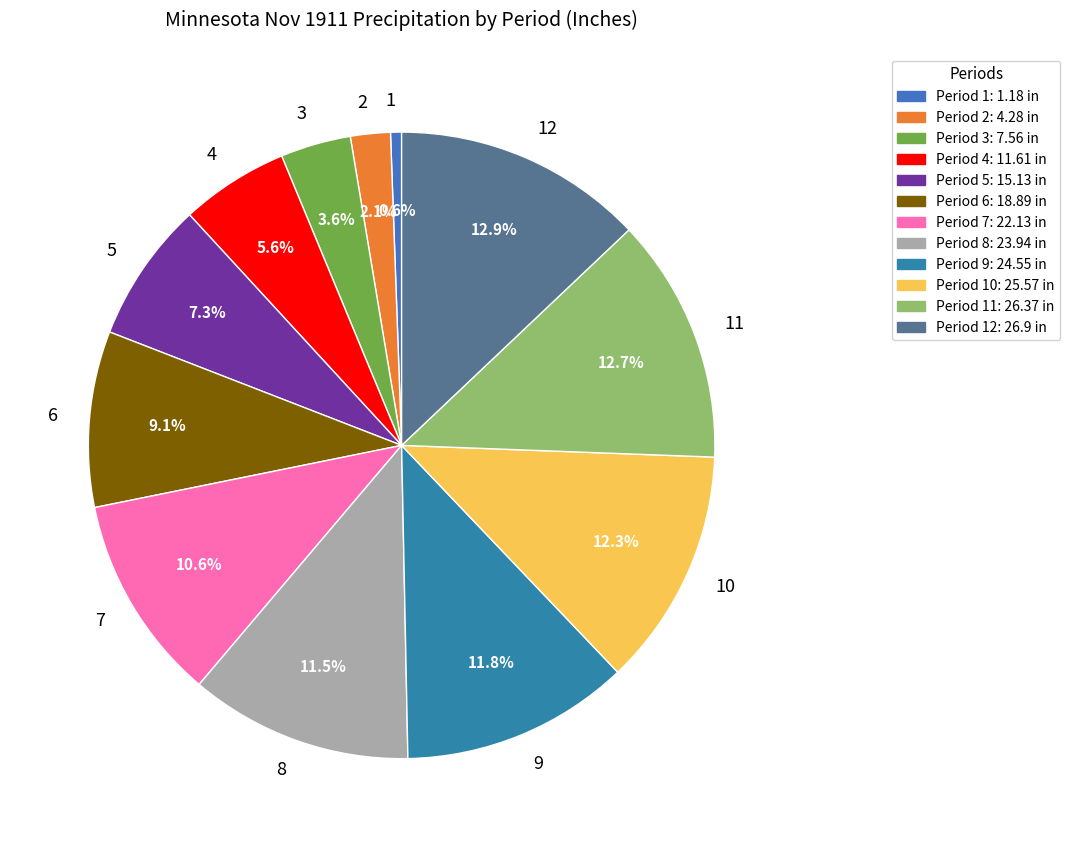

To the nearest percent, what is the difference between the largest and smallest slice percentages?

12%